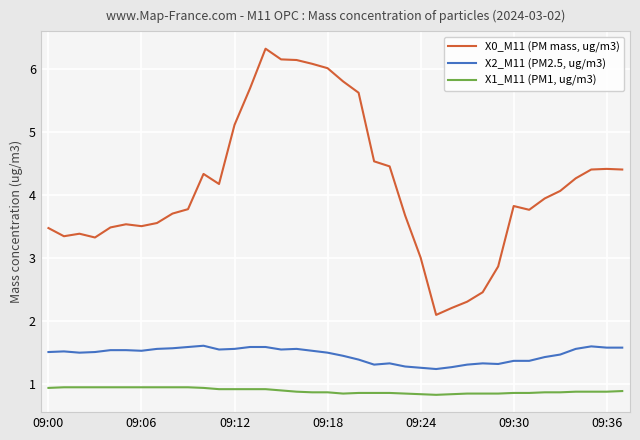

Which series has the largest total across all categories?

X0_M11 (PM mass, ug/m3)